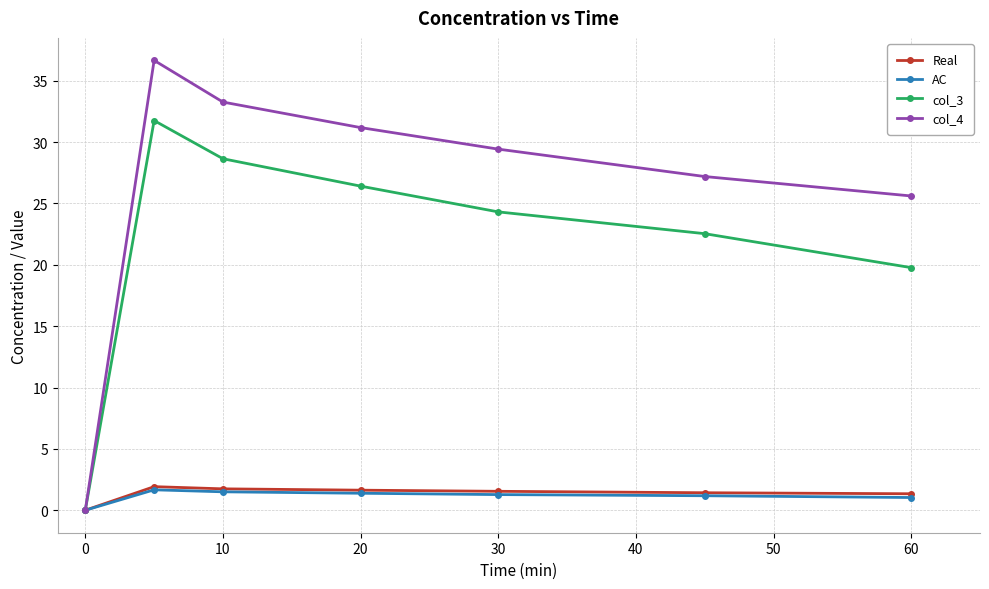

Does the chart have visible grid lines?

Yes